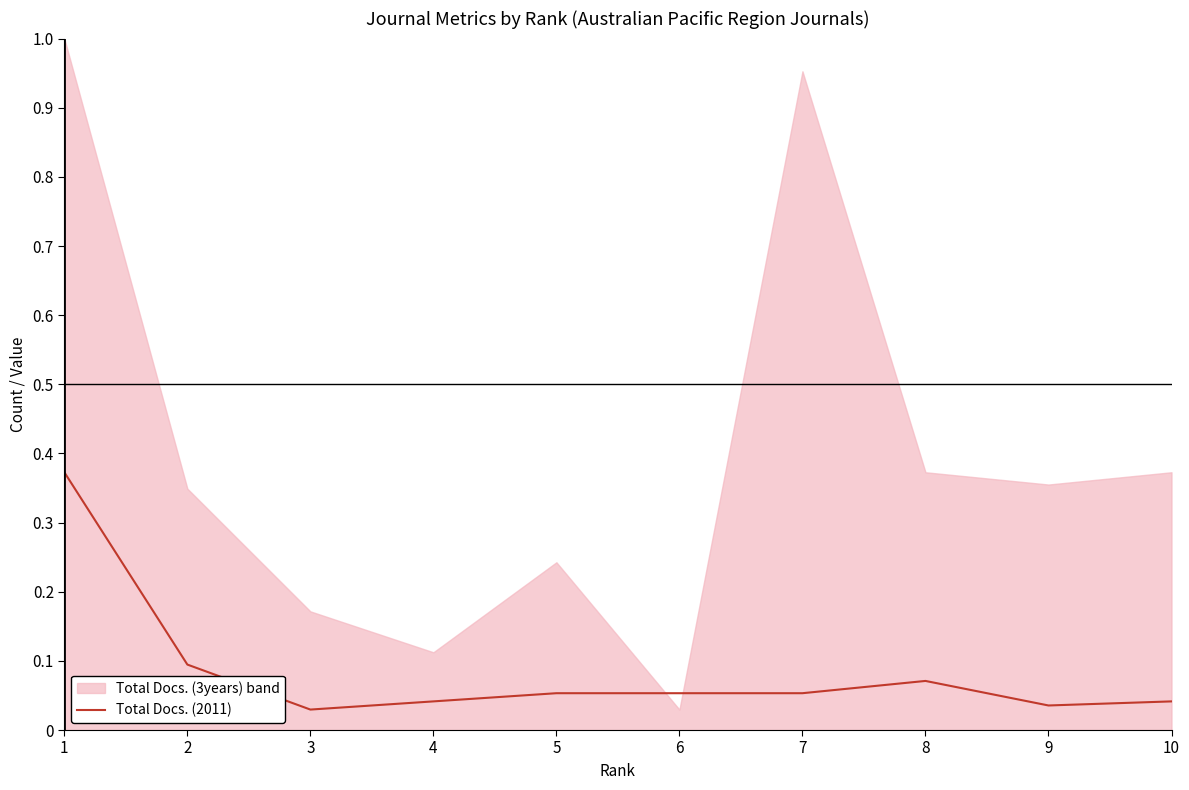

What is the difference between the maximum and minimum values?

0.3